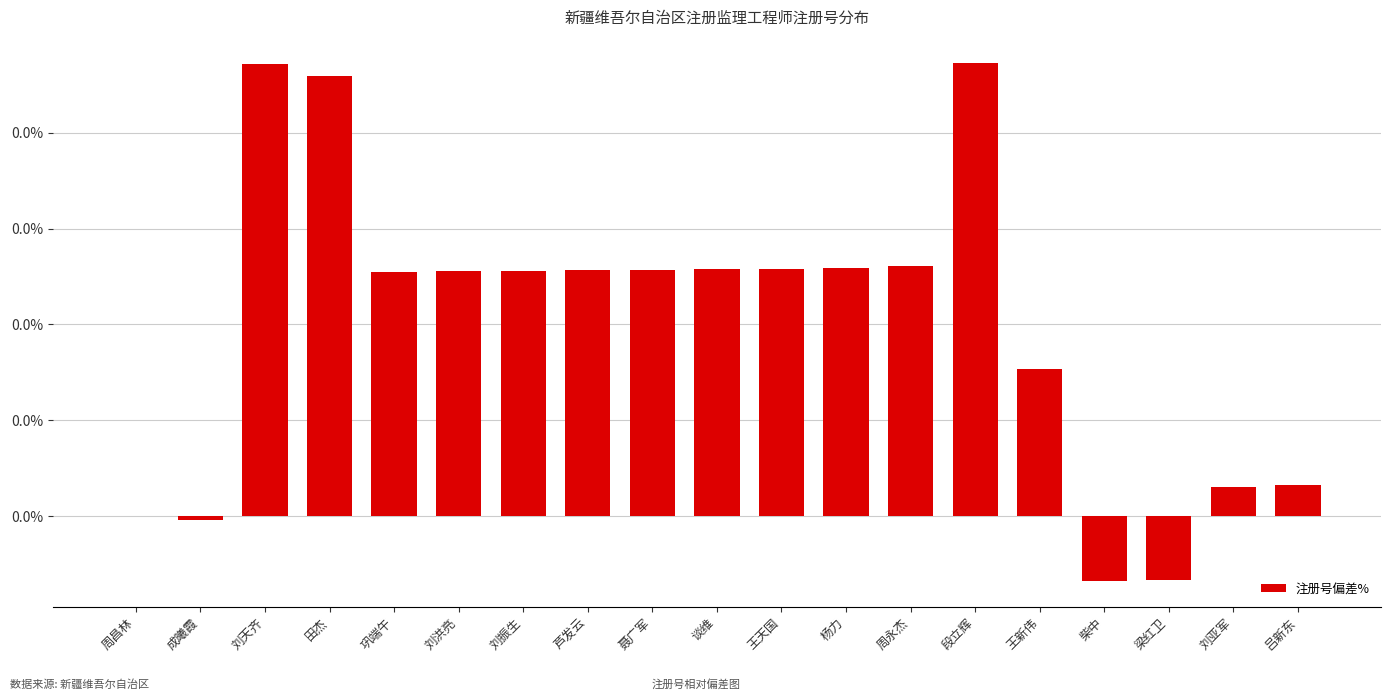

At which label does the data first exceed 0?

刘天齐